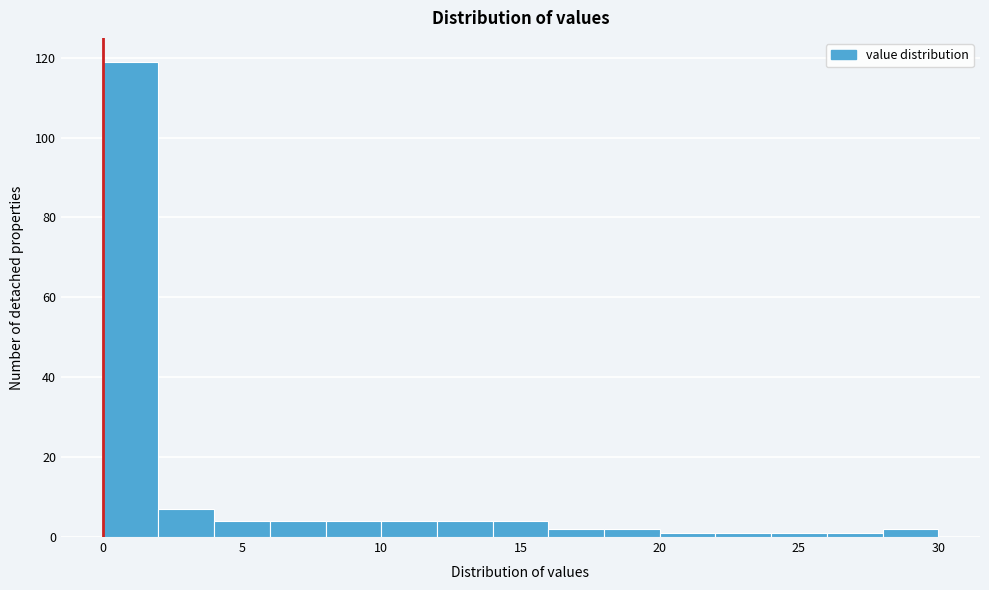

Reading left to right, list every bar in this chart as the range it spans on the x-axis followed by its height. The values are not printed on the chart, so give them approximately, as read against the axis.

0 to 2: 120
2 to 4: 8
4 to 6: 4
6 to 8: 4
8 to 10: 4
10 to 12: 4
12 to 14: 4
14 to 16: 4
16 to 18: 2
18 to 20: 2
20 to 22: under 2
22 to 24: under 2
24 to 26: under 2
26 to 28: under 2
28 to 30: 2